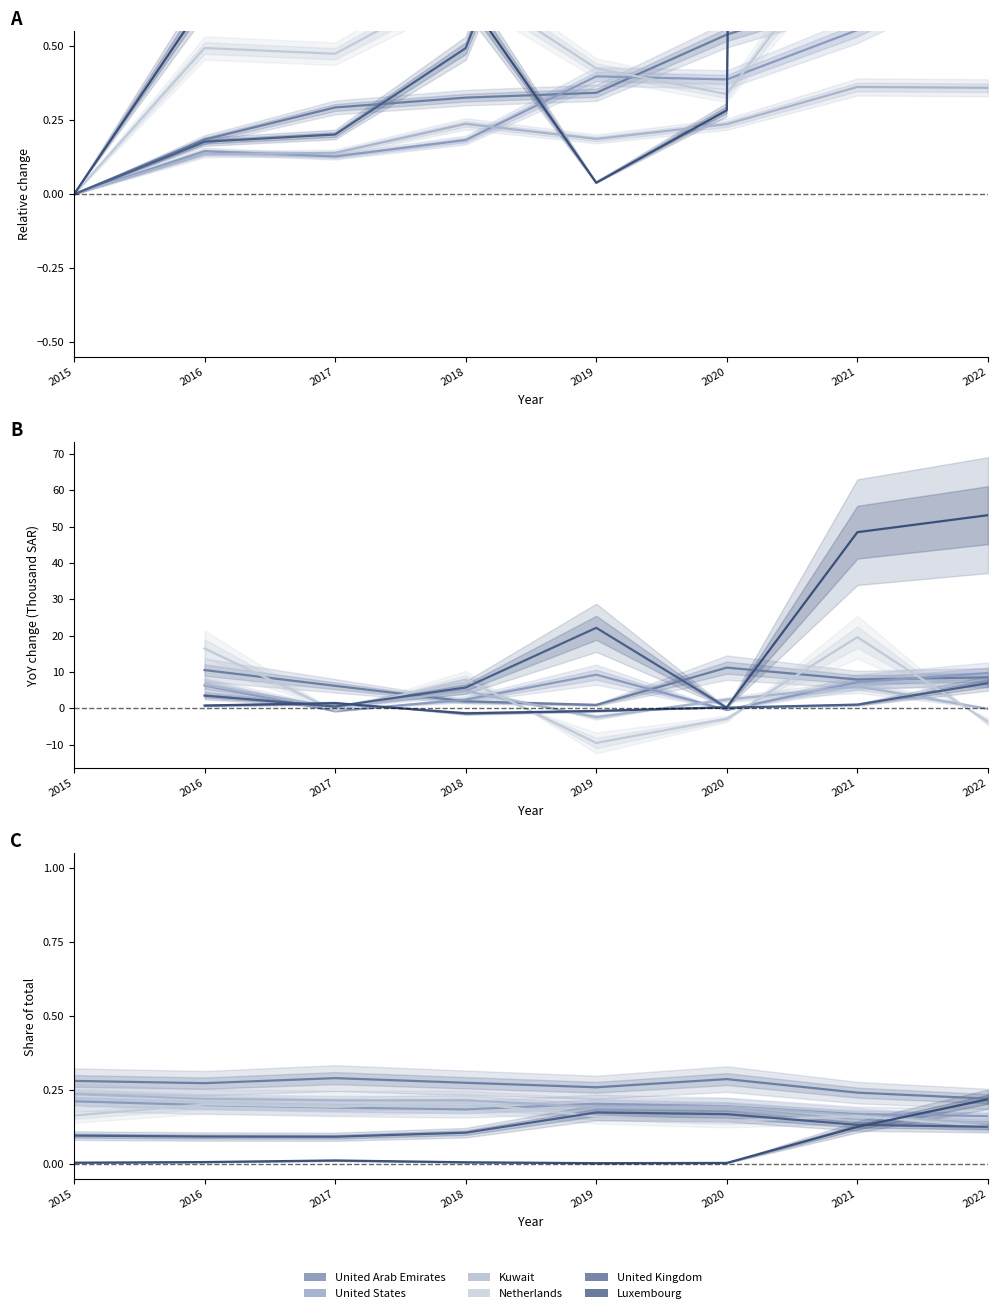

Where is the first local minimum for United Arab Emirates?

2016